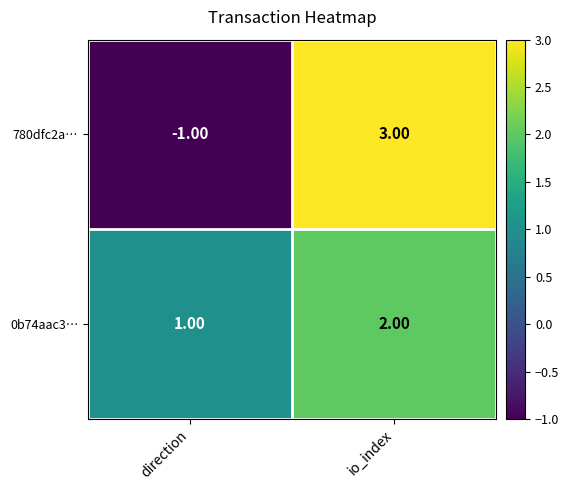

What is the difference between the maximum and minimum values in the 780dfc2a… series?

4